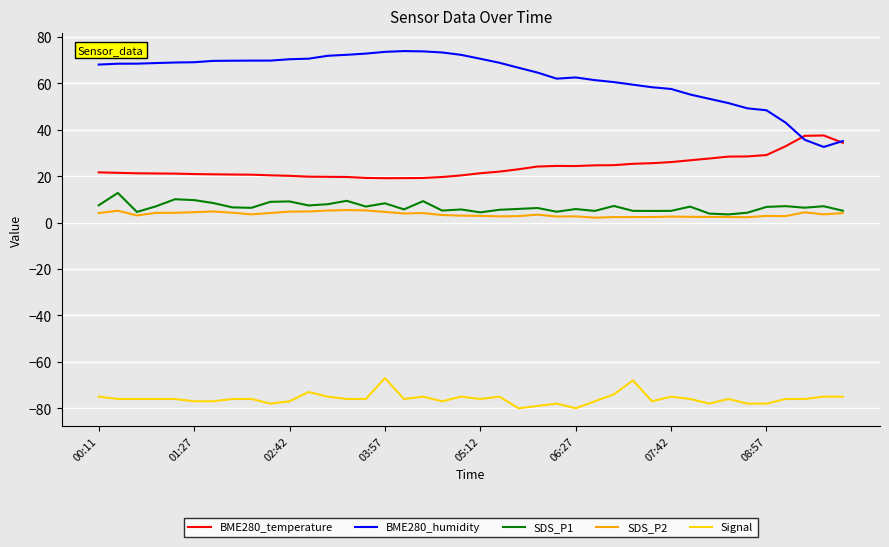

True or false: SDS_P1 and BME280_humidity intersect in this chart.

False